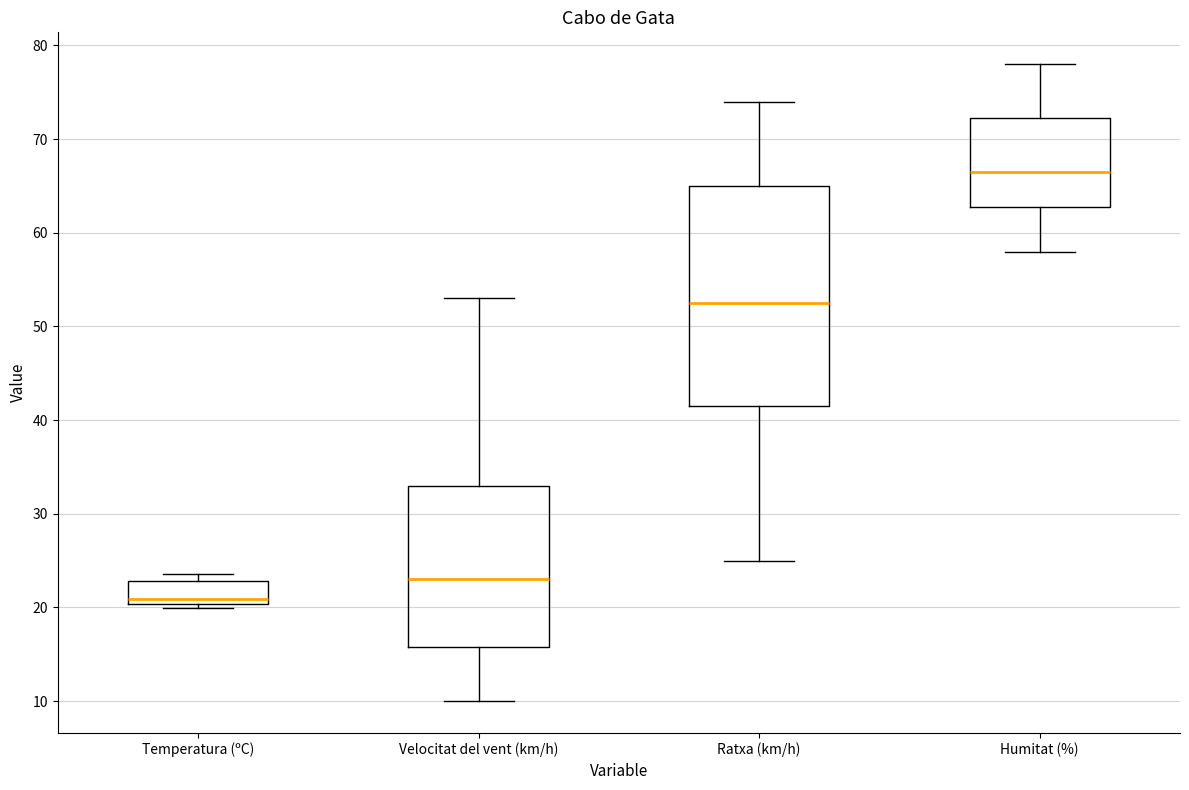

Reading left to right, transcribe this box plot: for each box, give where its median line is, the range the box spans, and where its two whiskers end, as read against the y-axis. The values are not printed on the chart, so give them approximately, as read against the axis.

Temperatura (ºC): median 21, box 20 to 23, whiskers 20 (just below the box's lower edge) to 24
Velocitat del vent (km/h): median 23, box 16 to 33, whiskers 10 to 53
Ratxa (km/h): median 53, box 42 to 65, whiskers 25 to 74
Humitat (%): median 67, box 63 to 72, whiskers 58 to 78